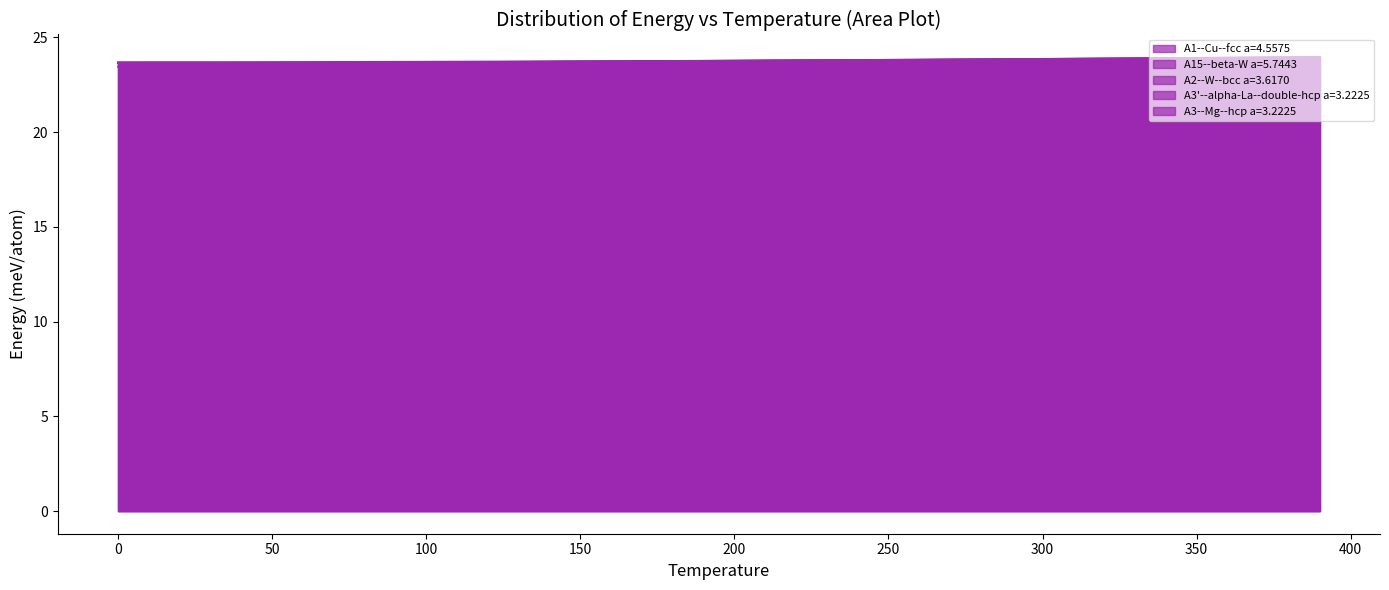

What is the lowest value of the temperature series?

23.7